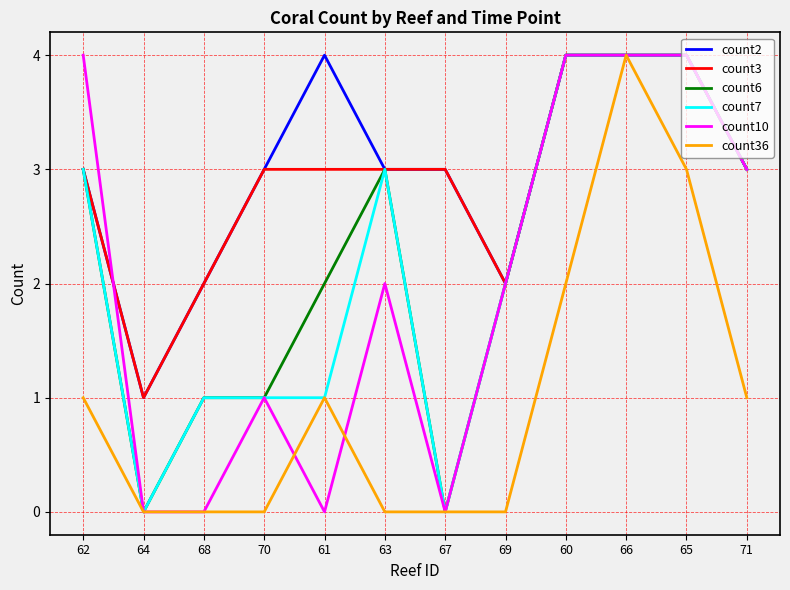

What is the total value across all series at 71?

16